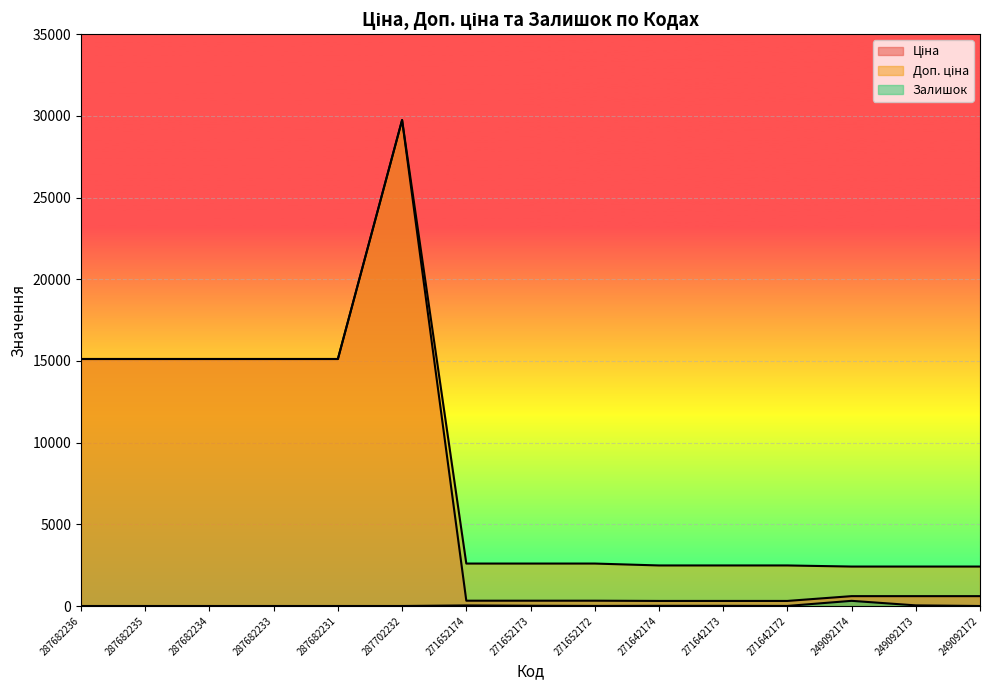

What are all the series names shown in the legend?

Ціна, Доп. ціна, Залишок